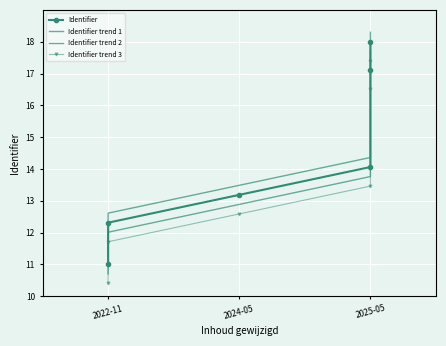

How many lines are shown in the chart?

4